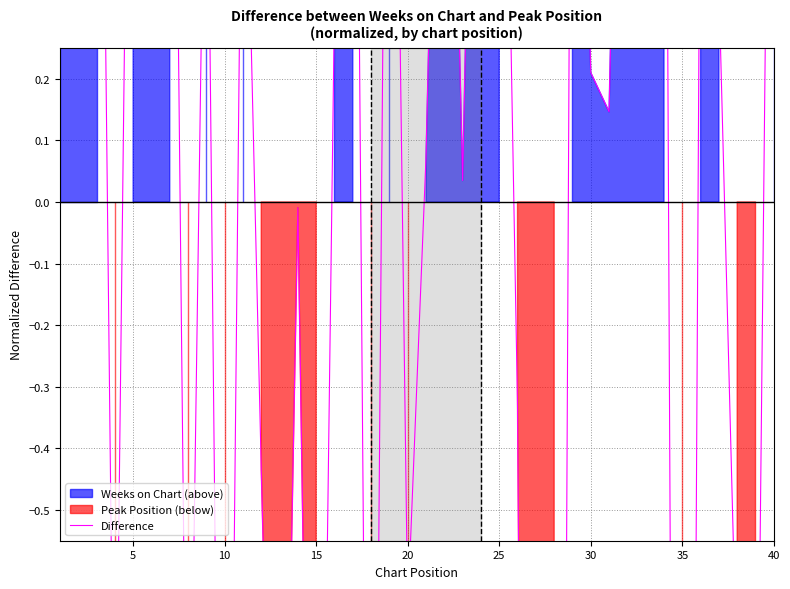

Count the number of categories in the chart.

40